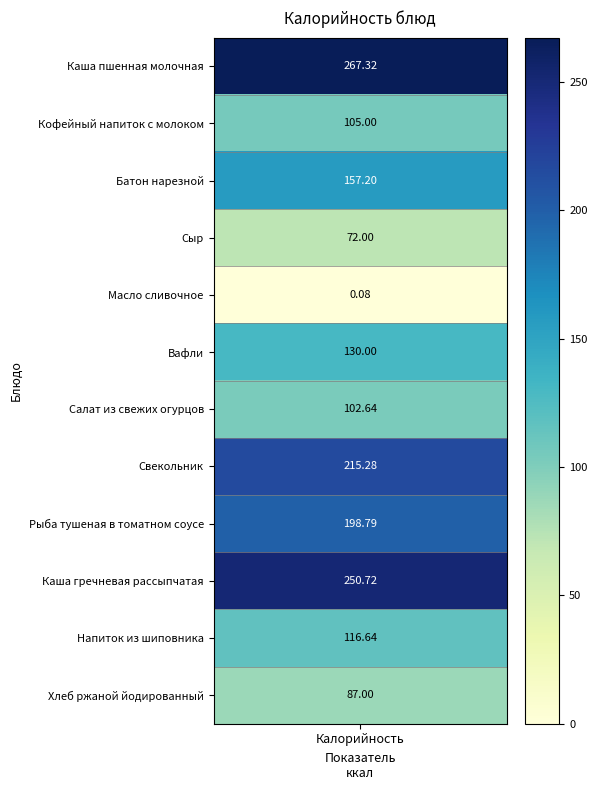

What is the difference between the second highest and minimum values?

250.6